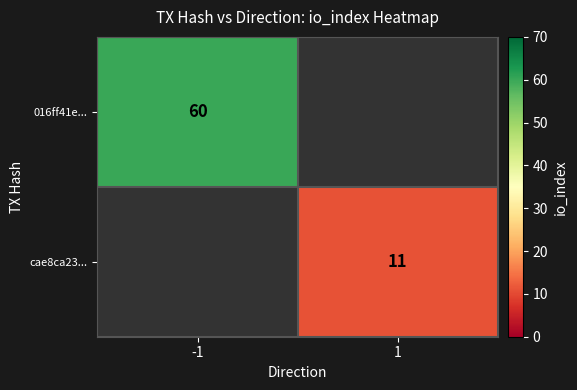

The value of cae8ca23... at 1 is 19. True or false?

False